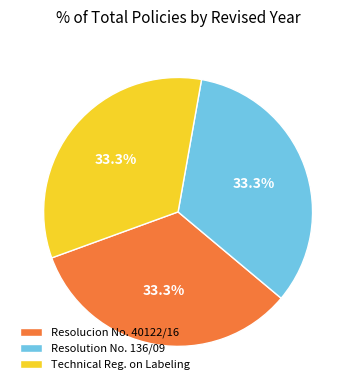

How many slices are in this pie chart?

3